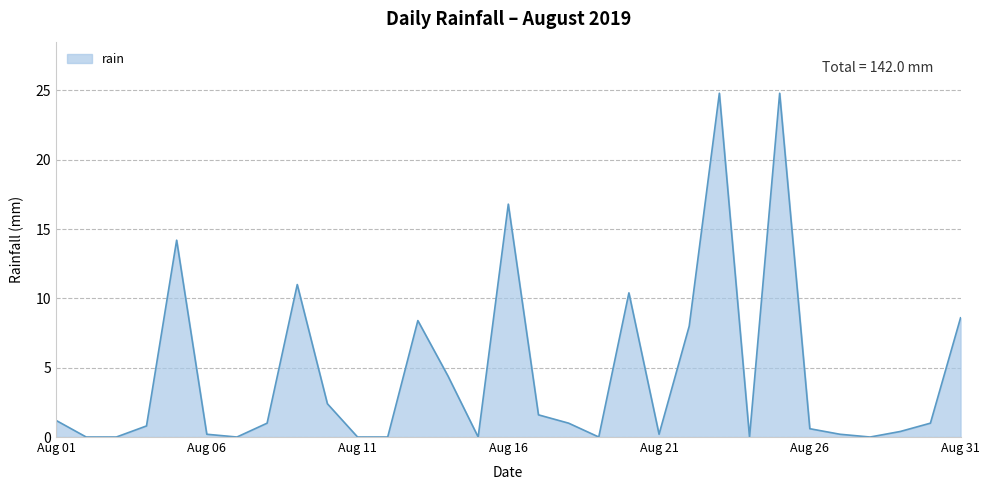

What is the difference between the maximum and minimum values?

24.8